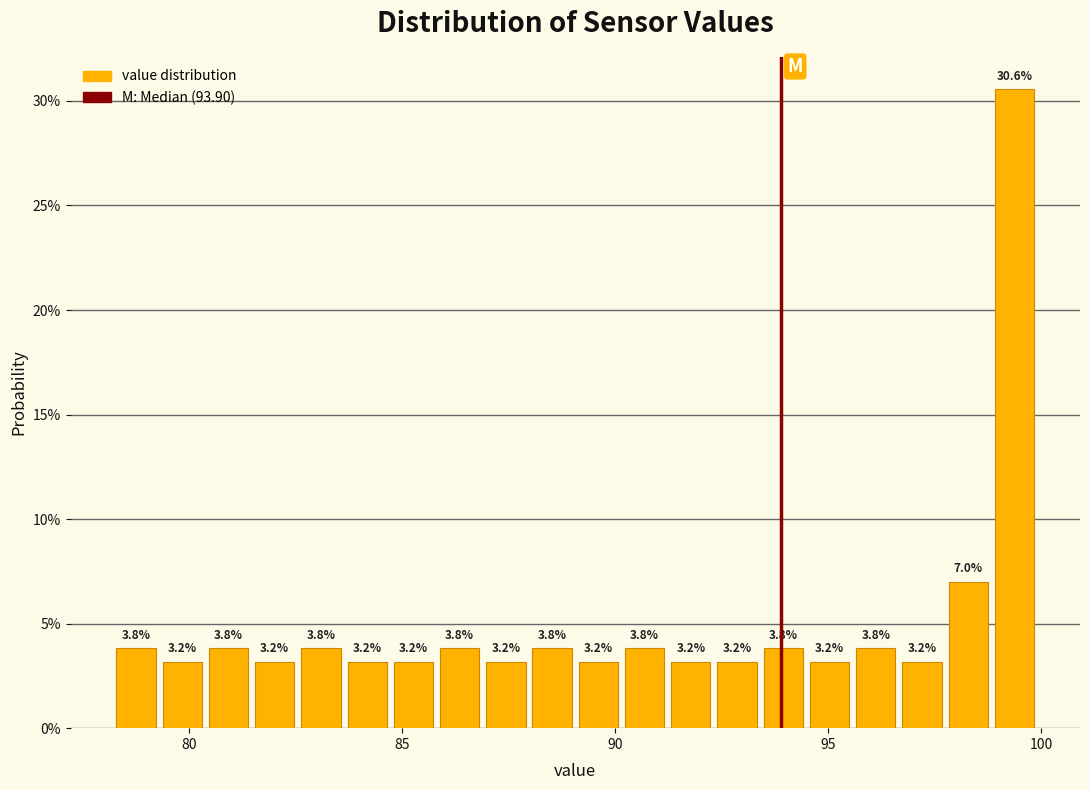

Around what value on the x-axis is the tallest bar? Give the approximate position of its centre, as read against the axis.

99.5